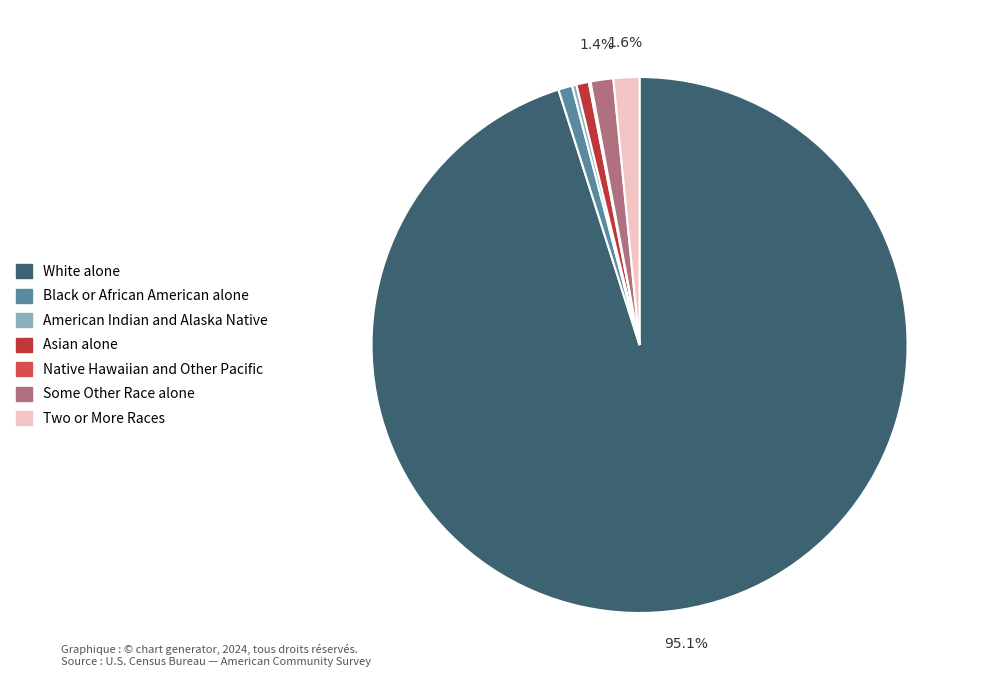

What is the ratio of the value at Two or More Races to the value at Asian alone?

2.1